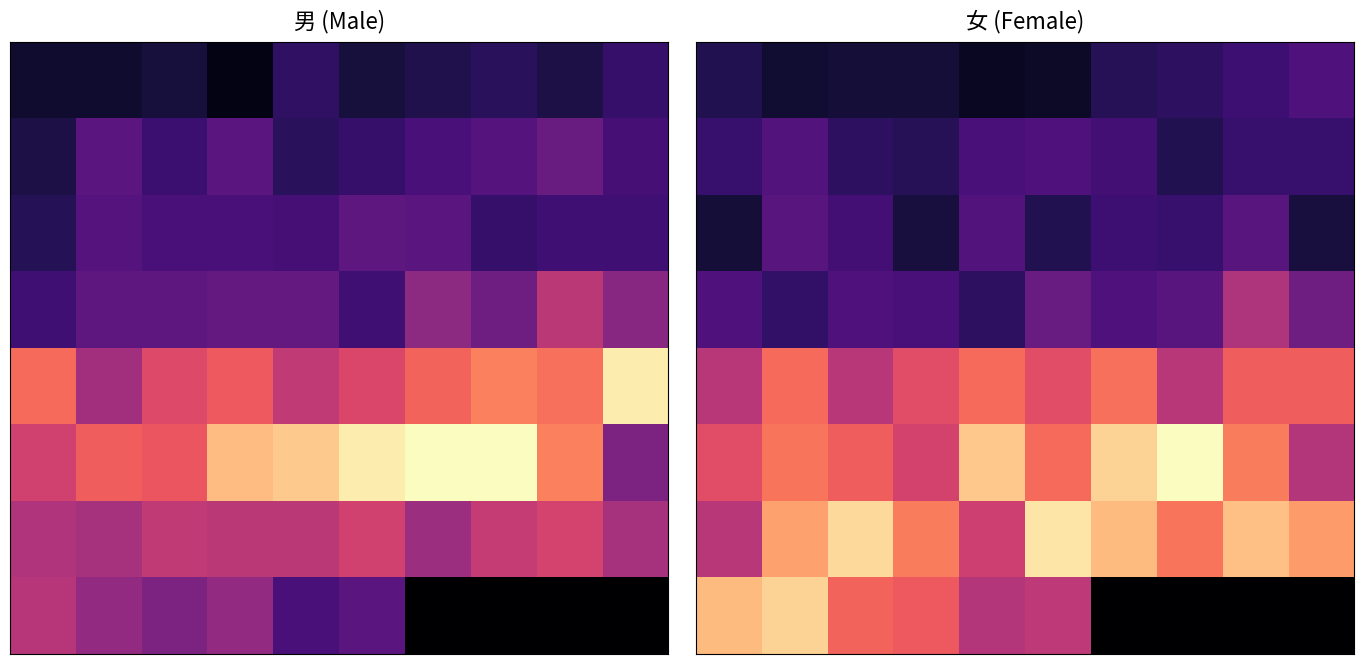

How many data points does each series have?

10